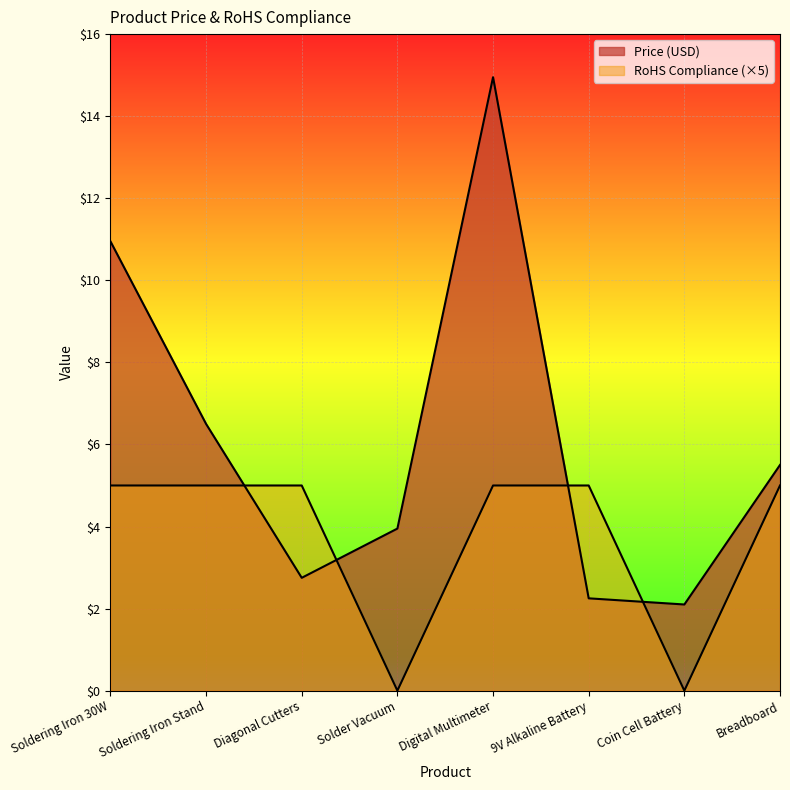

What value does the RoHS Compliance series have at Digital Multimeter?

5.0